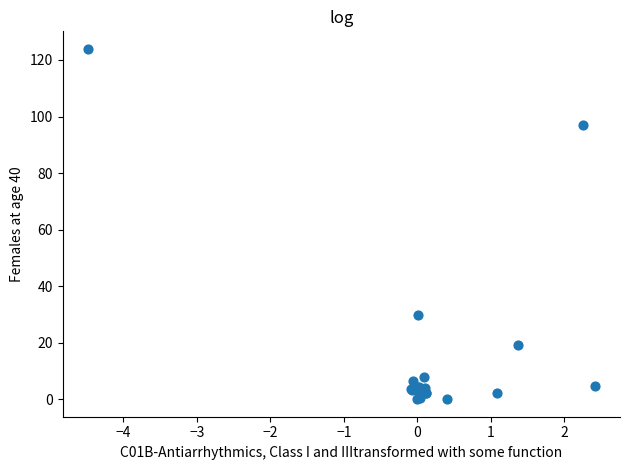

What Y value in the scatter plot is closest to 61?

29.7